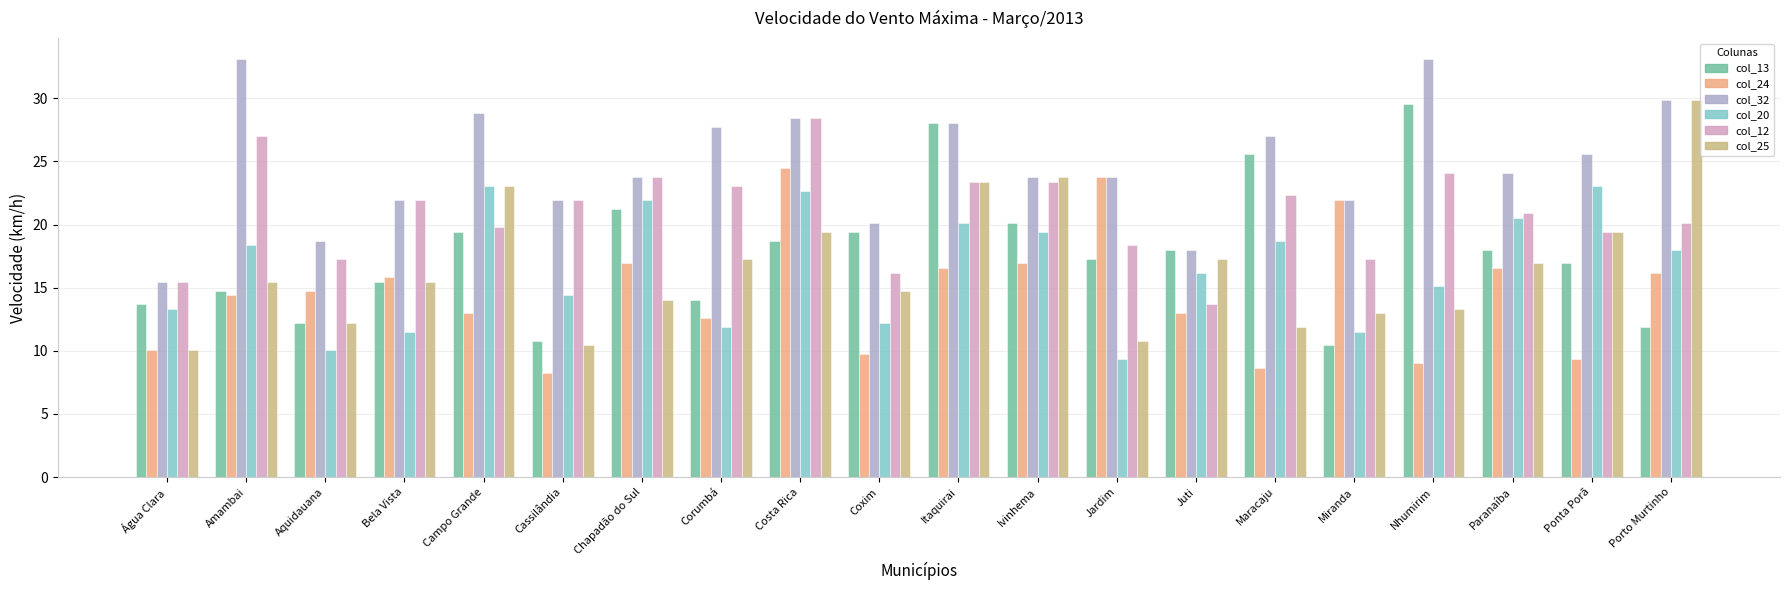

Which series has the largest total across all categories?

col_32